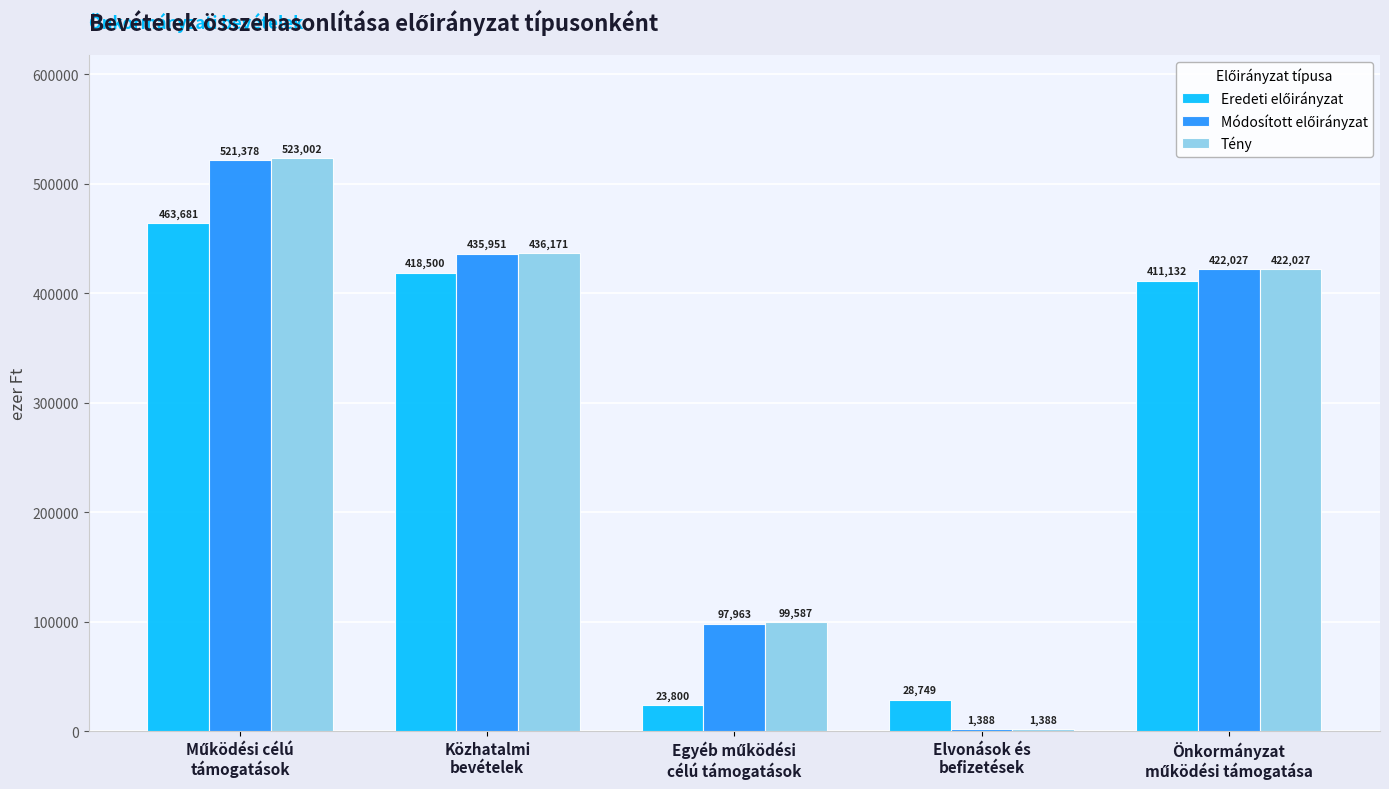

What is the sum of all Tény values?

1482175